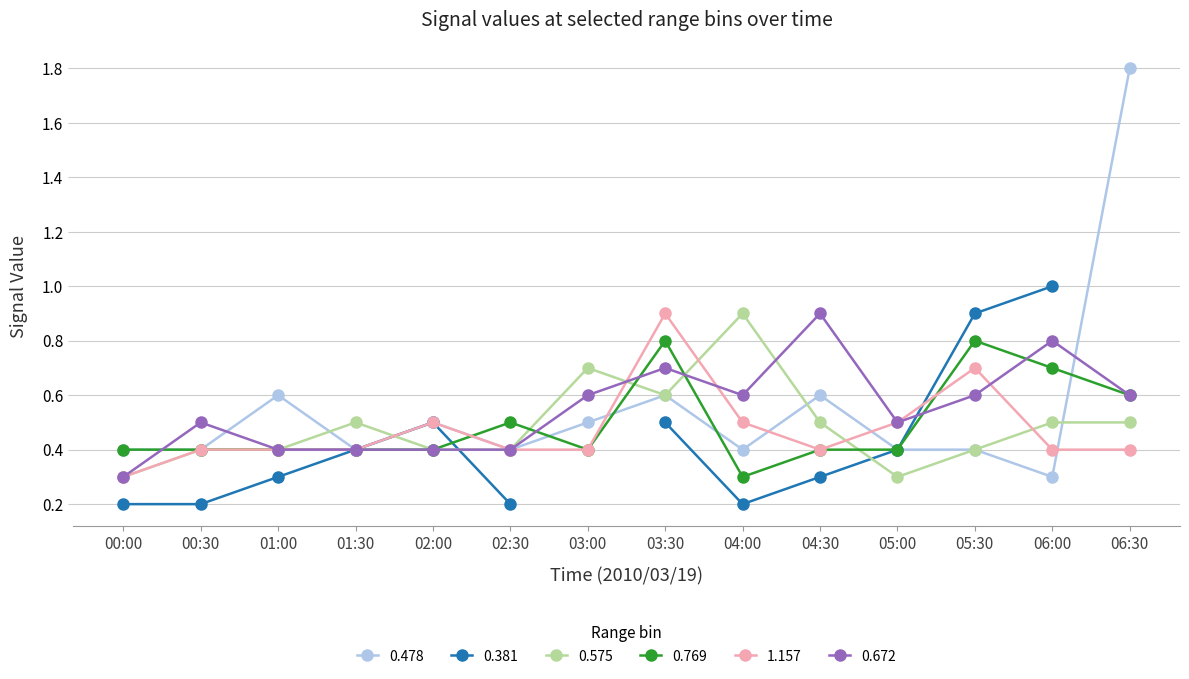

Which category has the highest value in the 0.575 series?

04:00